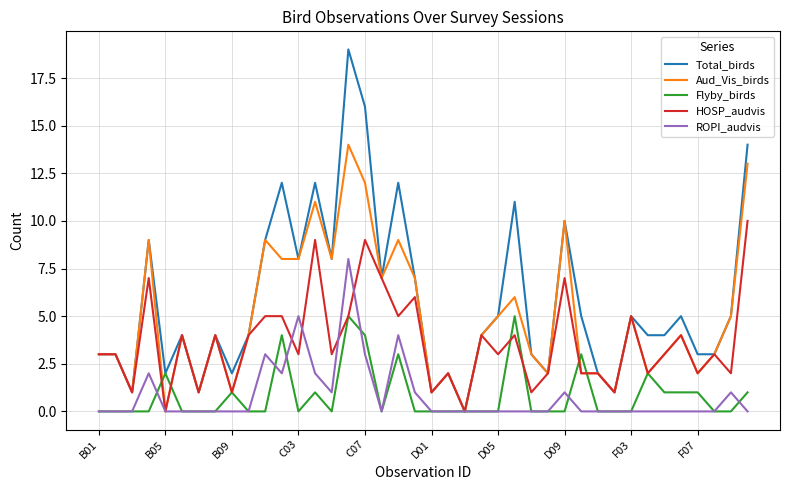

What are all the series names shown in the legend?

Total_birds, Aud_Vis_birds, Flyby_birds, HOSP_audvis, ROPI_audvis